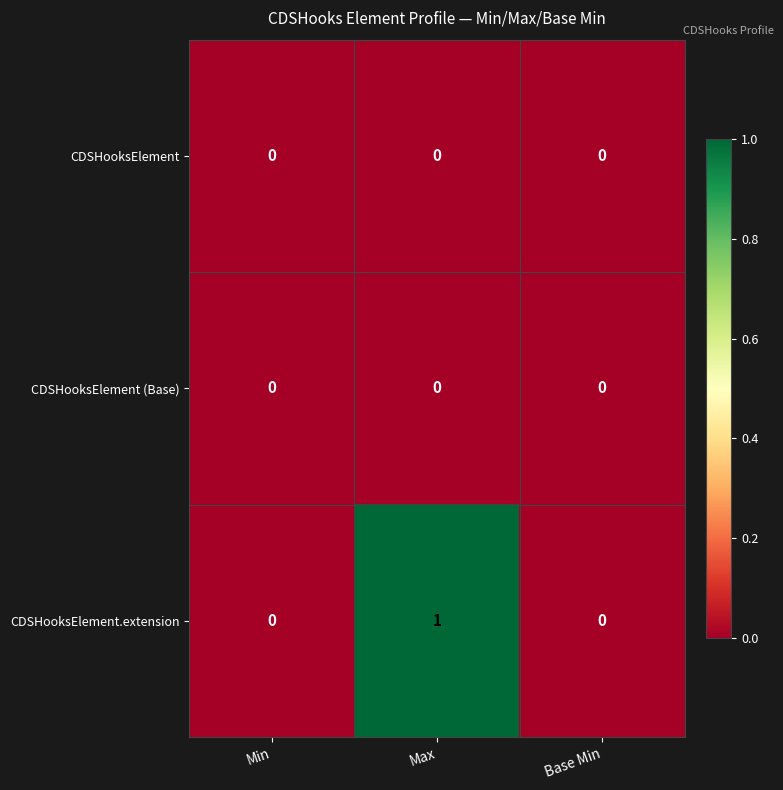

The CDSHooksElement.extension series shows 1 at Max. True or false?

True